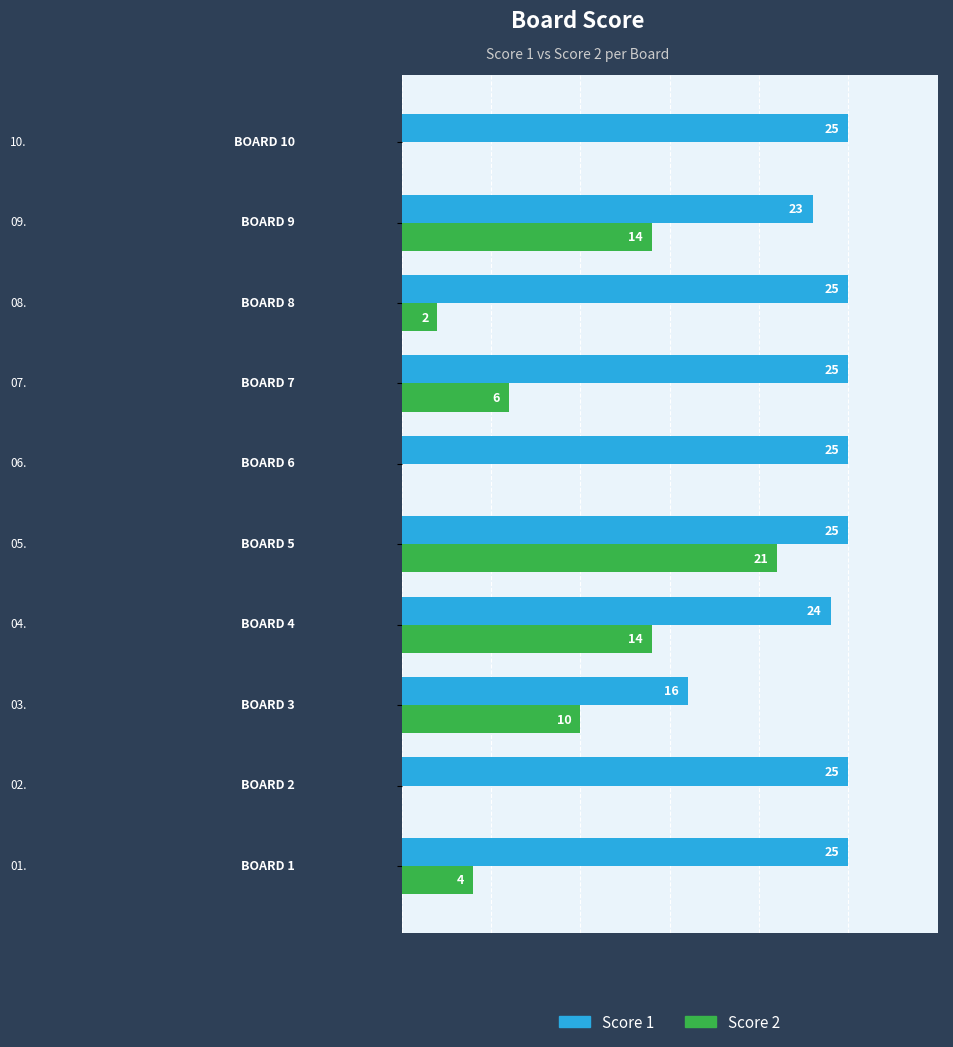

Which series has the largest total across all categories?

Score 1